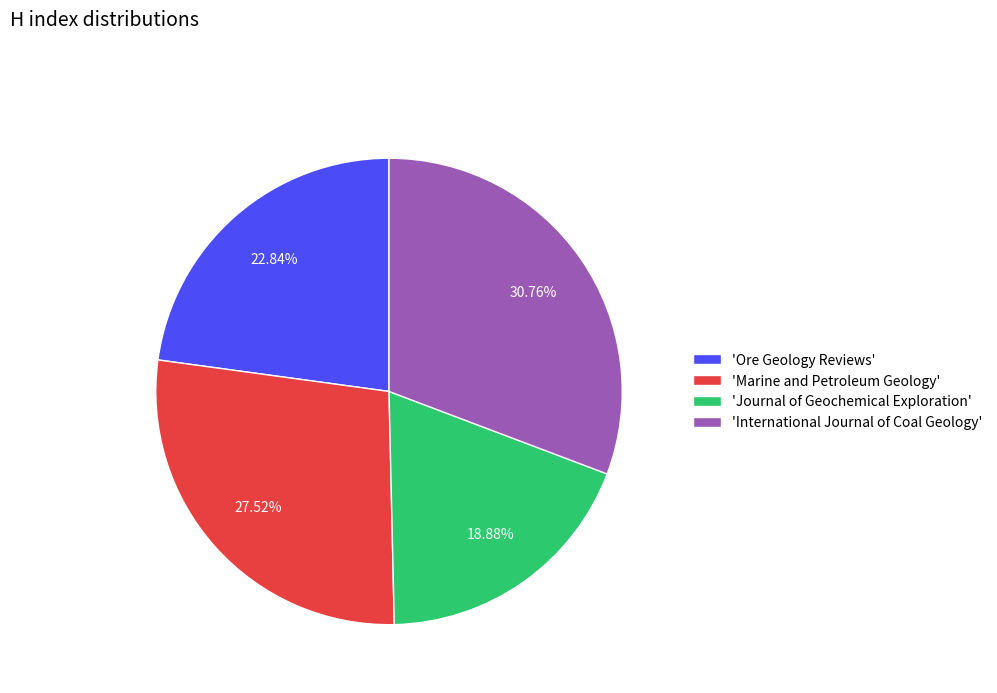

Rank the categories by value from highest to lowest.

'International Journal of Coal Geology', 'Marine and Petroleum Geology', 'Ore Geology Reviews', 'Journal of Geochemical Exploration'